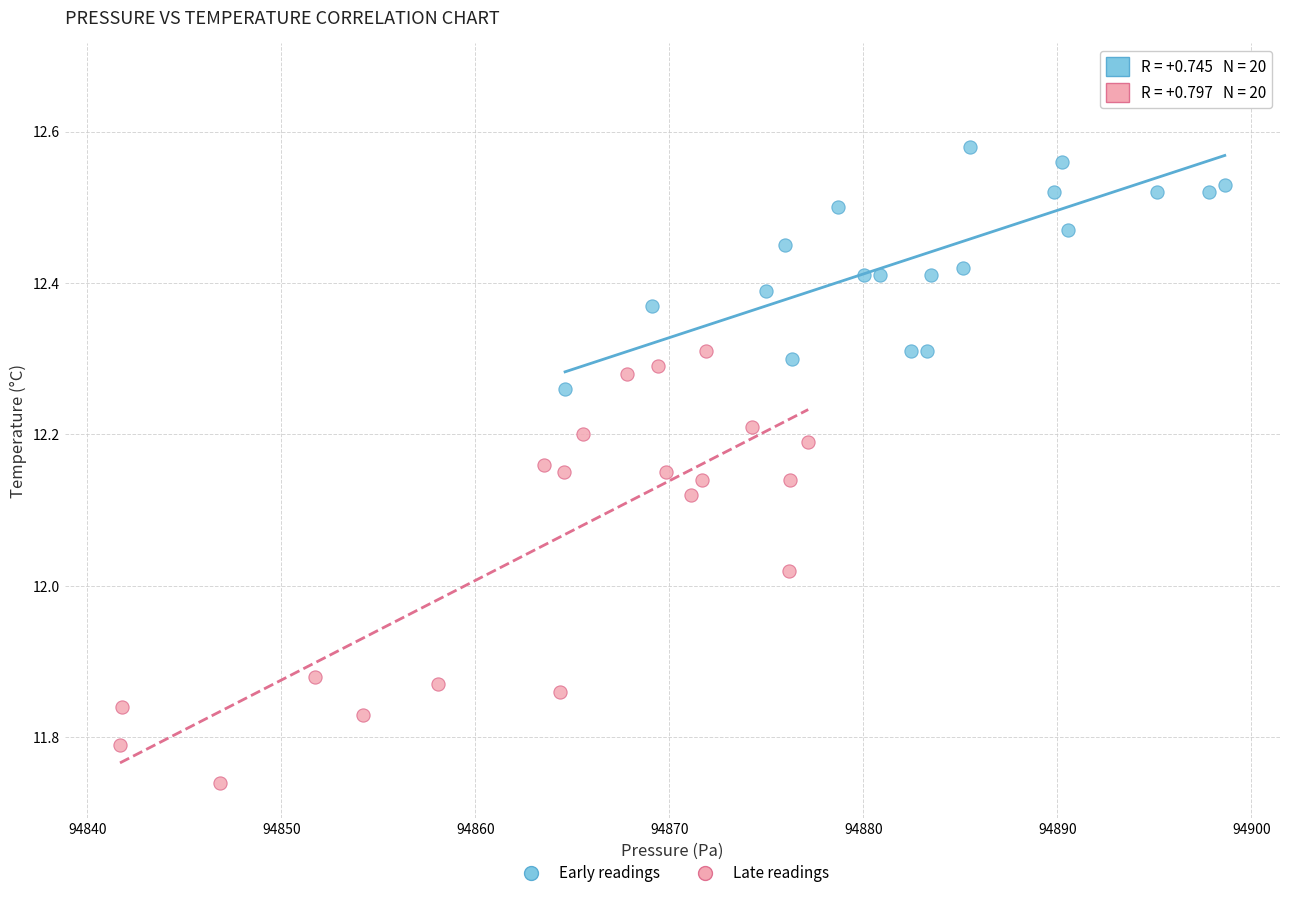

Which series has the widest spread of Y values?

Late readings